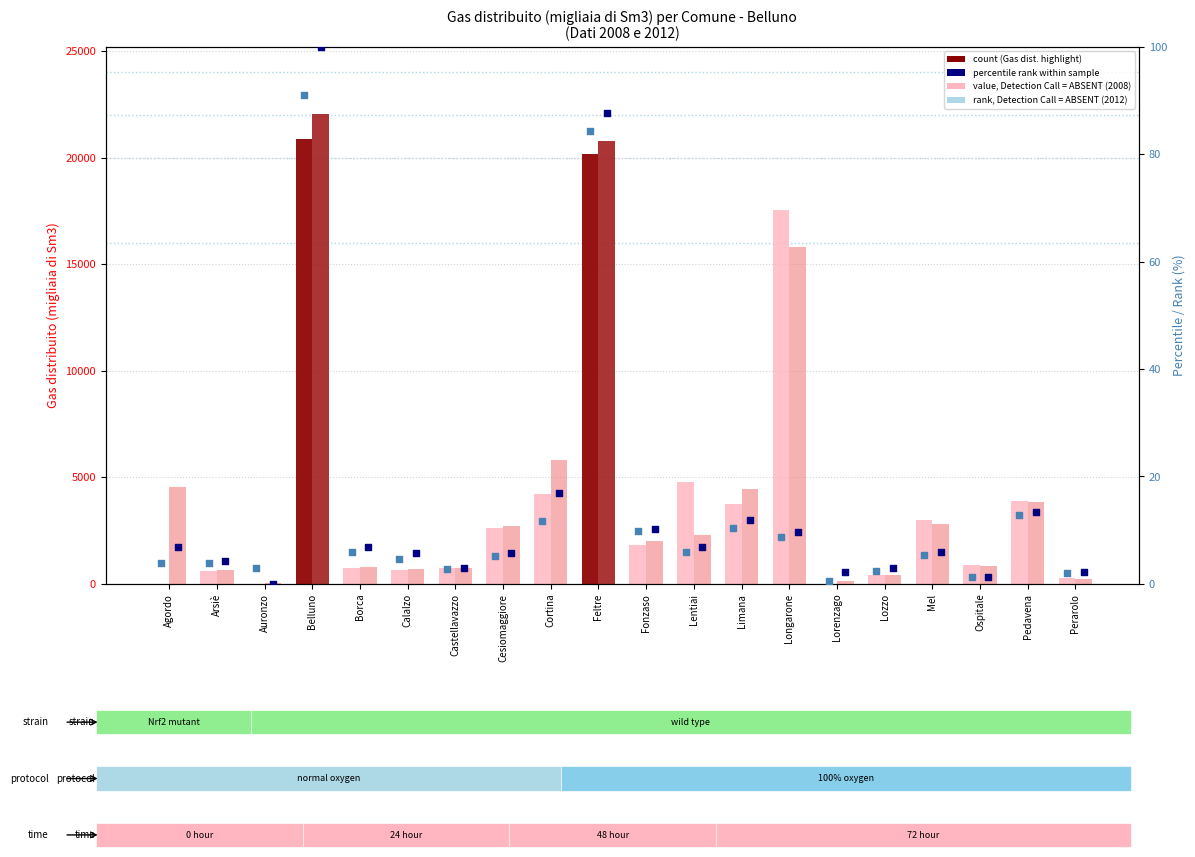

Which series has the largest total across all categories?

Gas distribuito 2012 (migliaia Sm3)